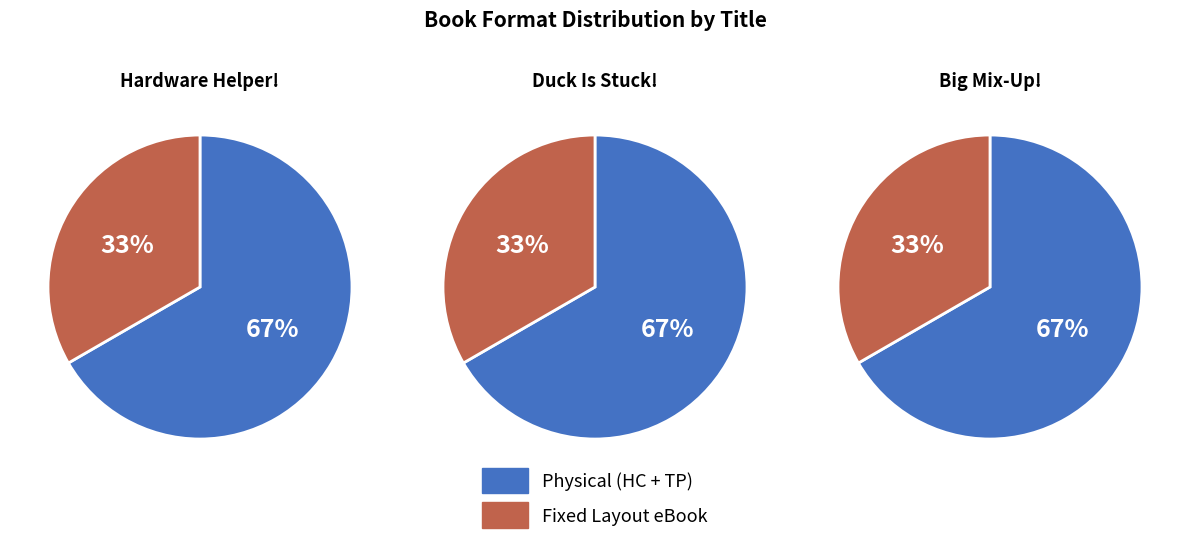

Does 2 represent more than half of the total?

No